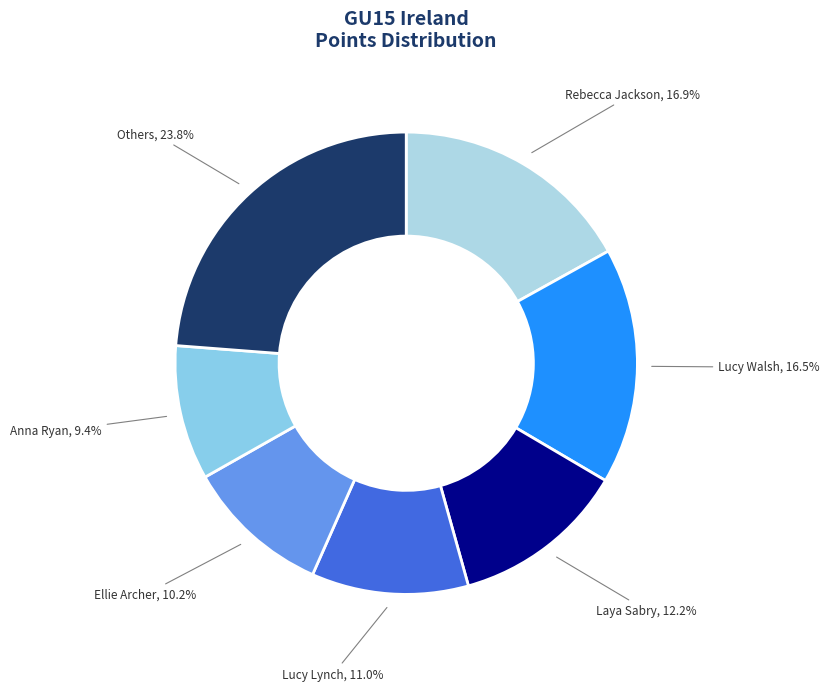

Which has a higher value, Rebecca Jackson or Lucy Lynch?

Rebecca Jackson